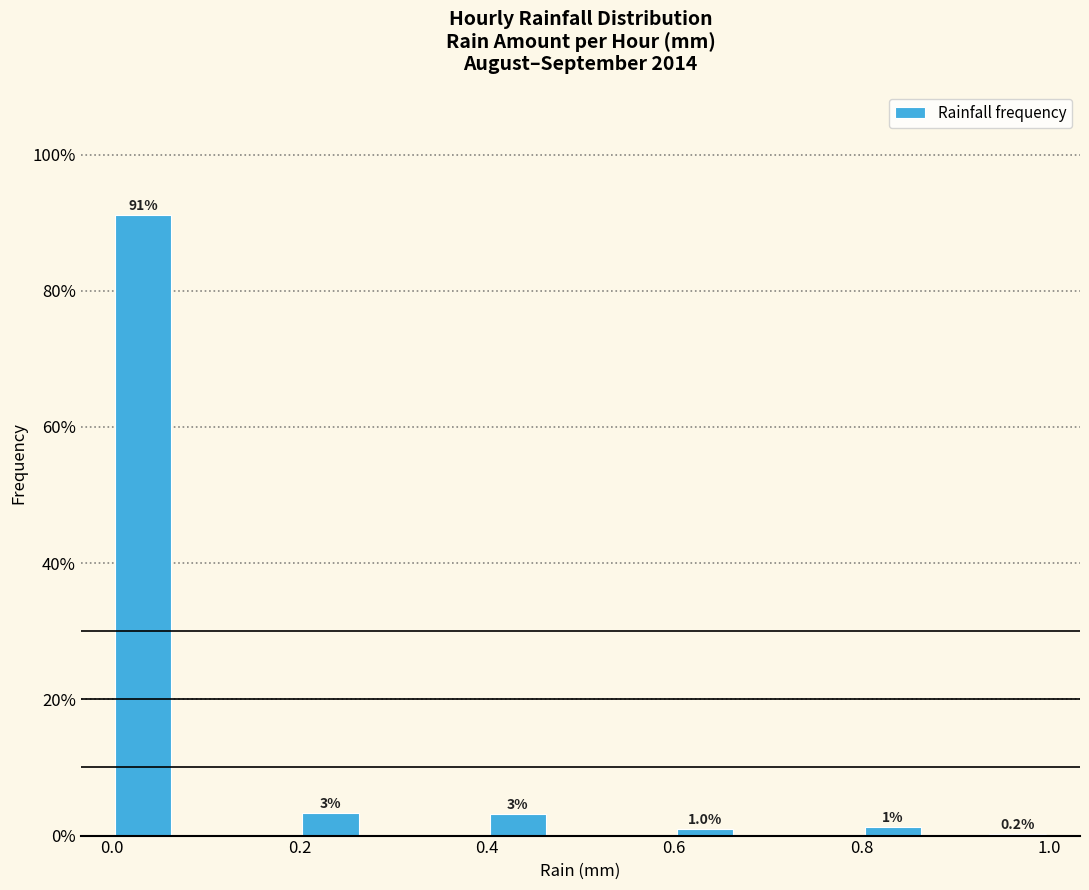

Around what value on the x-axis is the tallest bar? Give the approximate position of its centre, as read against the axis.

0.04